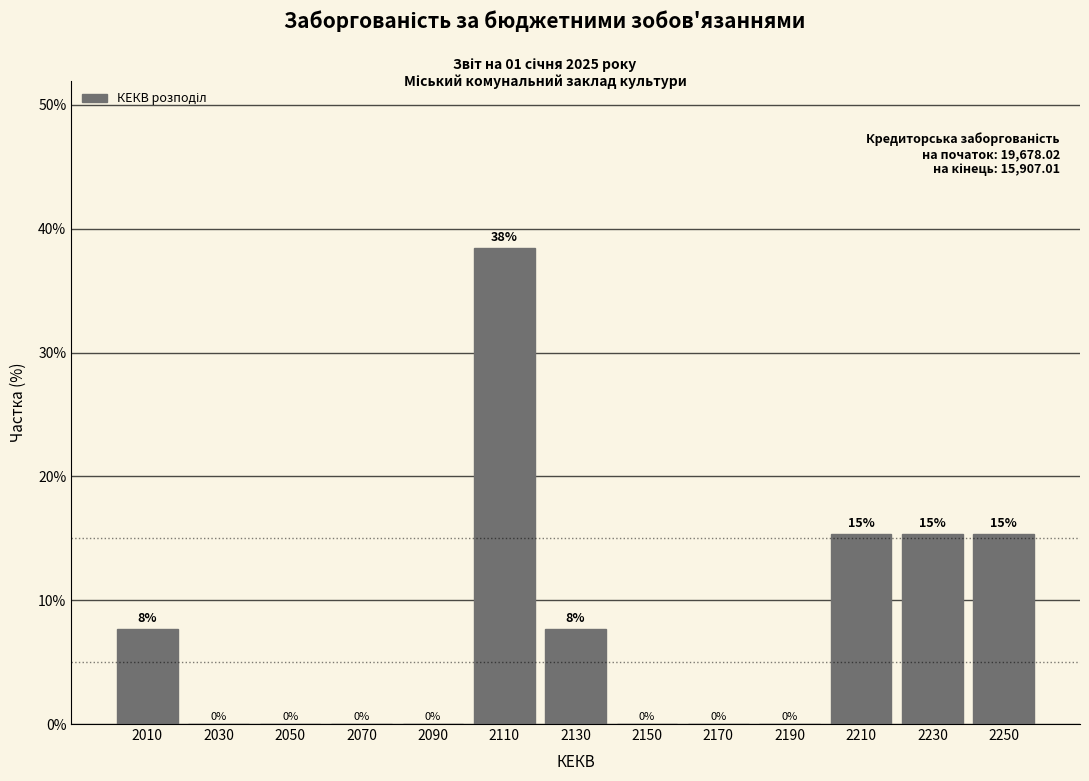

What is the ratio of the value at 2230 to the value at 2110?

0.4